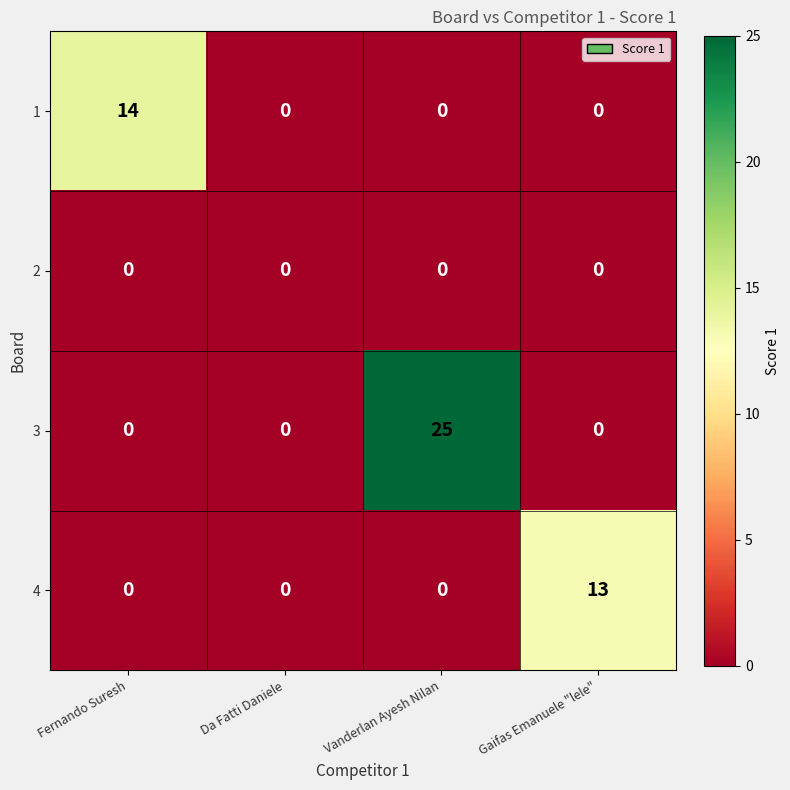

How many categories are shown in the chart?

4